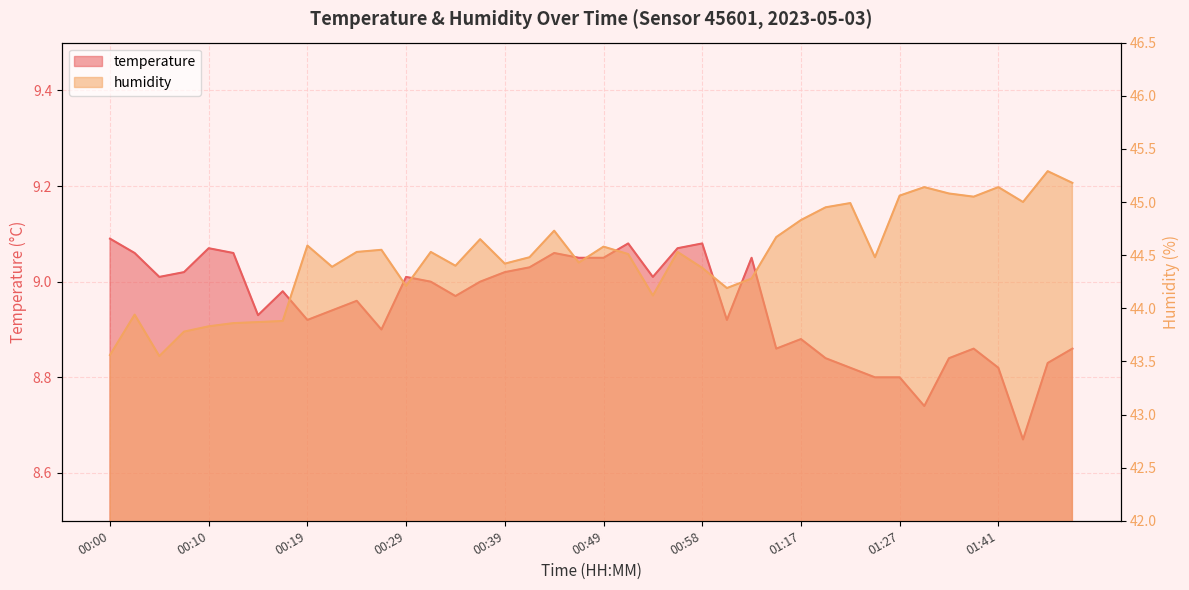

What is the difference between the humidity values at 00:14 and 00:24?

0.7